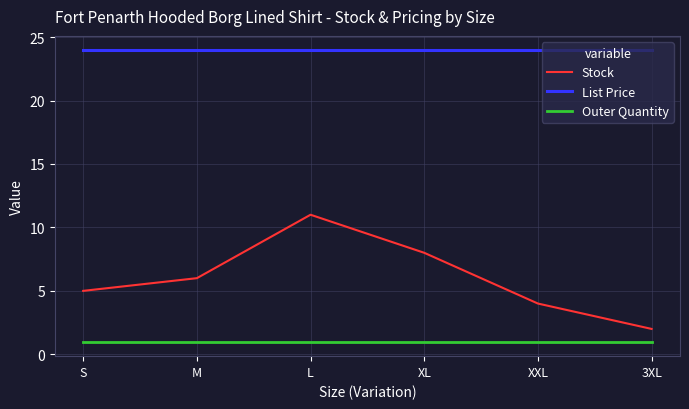

What is the maximum value for Stock?

11.0